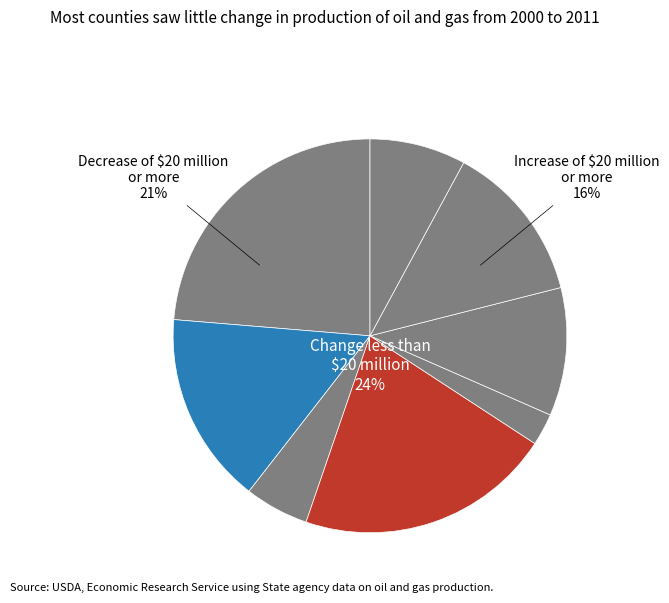

Is the sum of 2 and 3 greater than half?

No